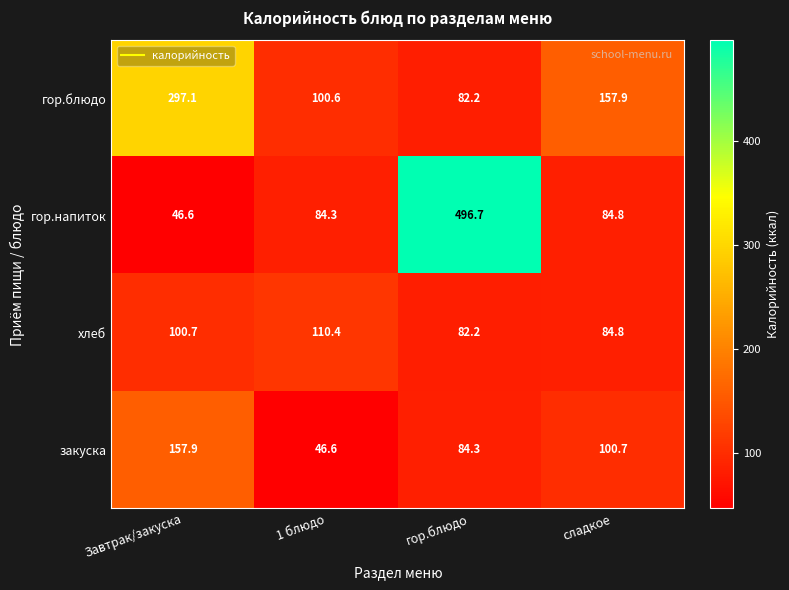

What is the total value across all series at гор.блюдо?

745.4